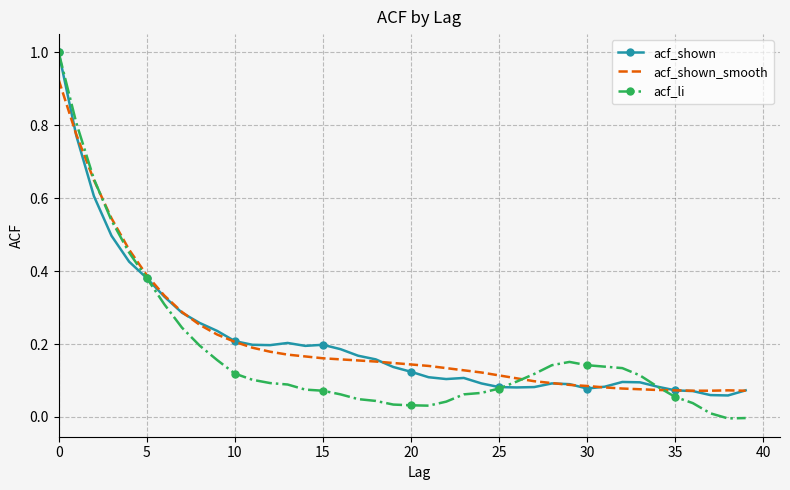

Which series has the largest range (max minus min)?

acf_li